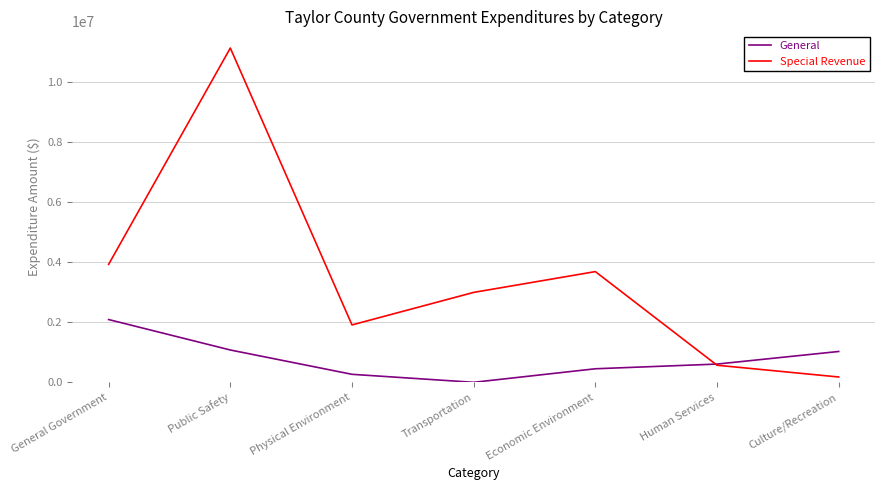

What is the difference between the second highest and second lowest values in the General series?

810310